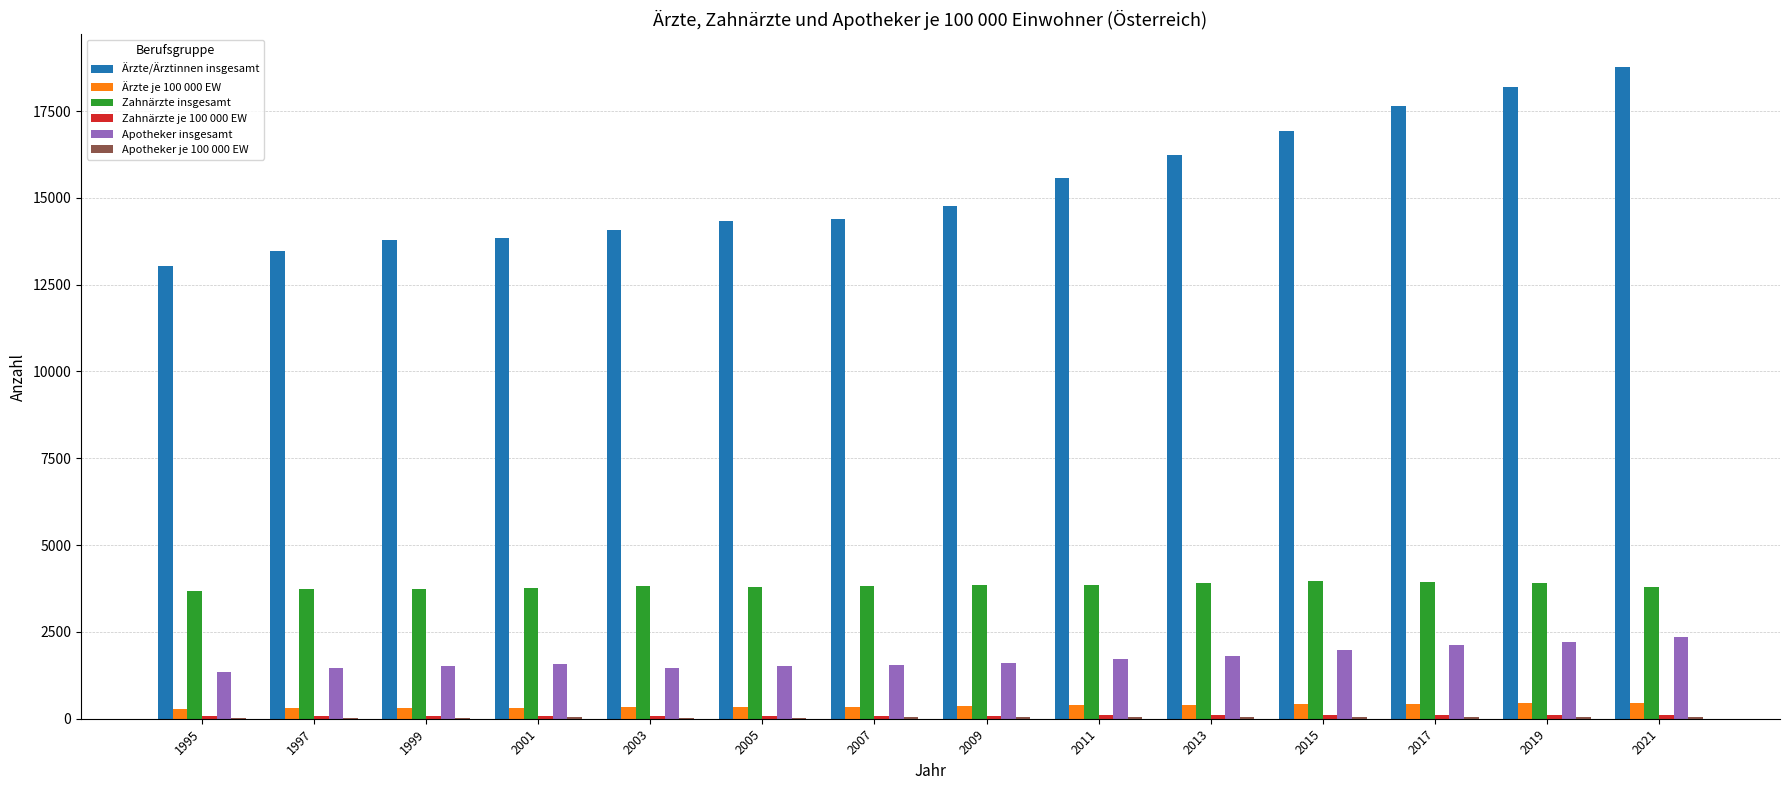

True or false: Ärzte/Ärztinnen insgesamt has a value of 10664.1 at 2015.

False